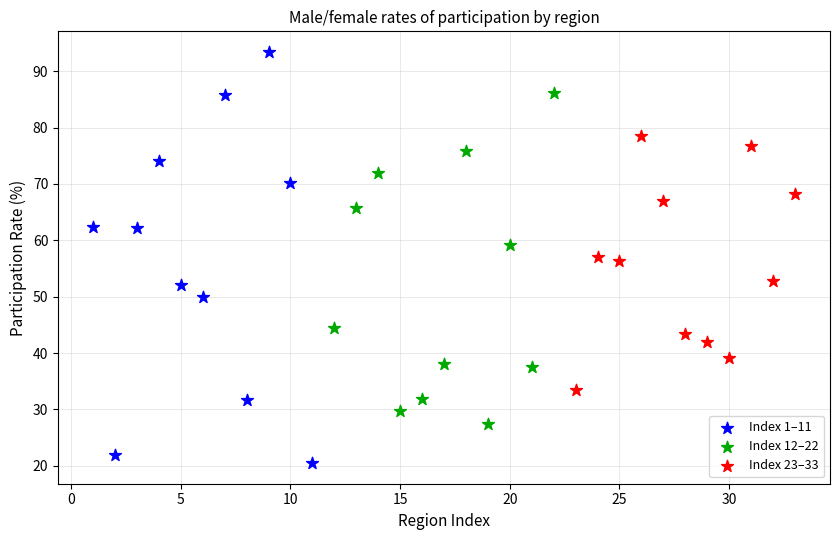

Which series contains the lowest Y value?

Index 1–11